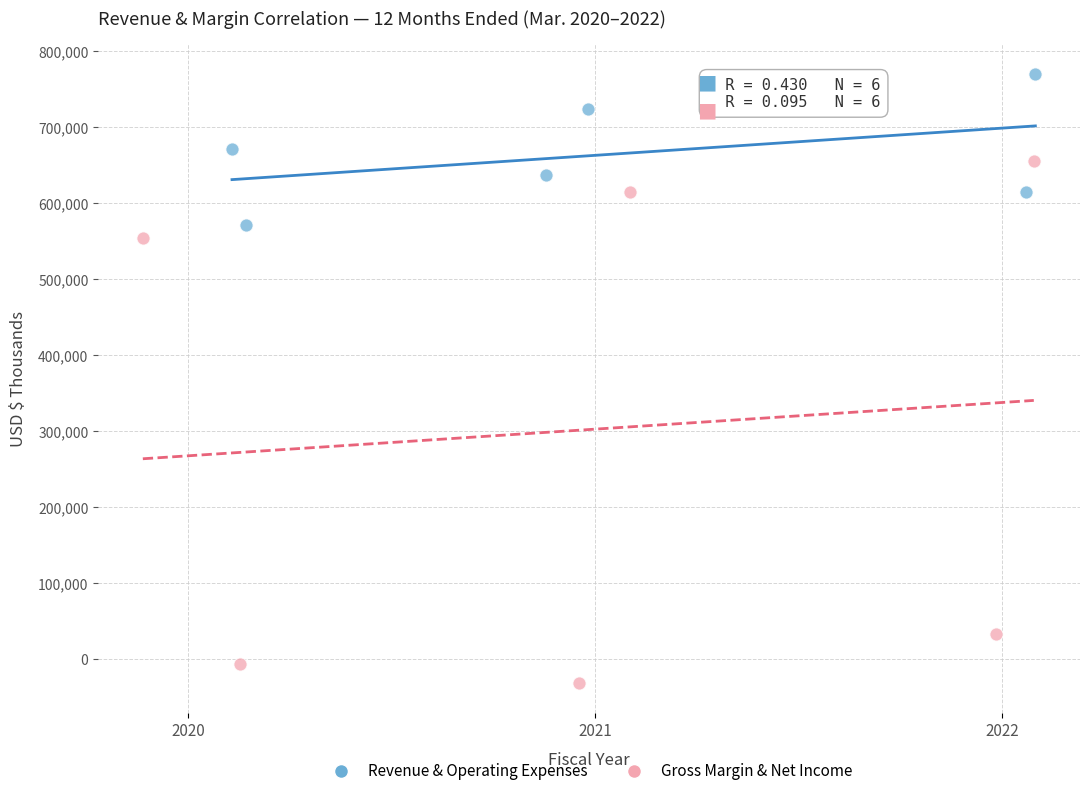

Which series contains the lowest Y value?

Gross Margin & Net Income